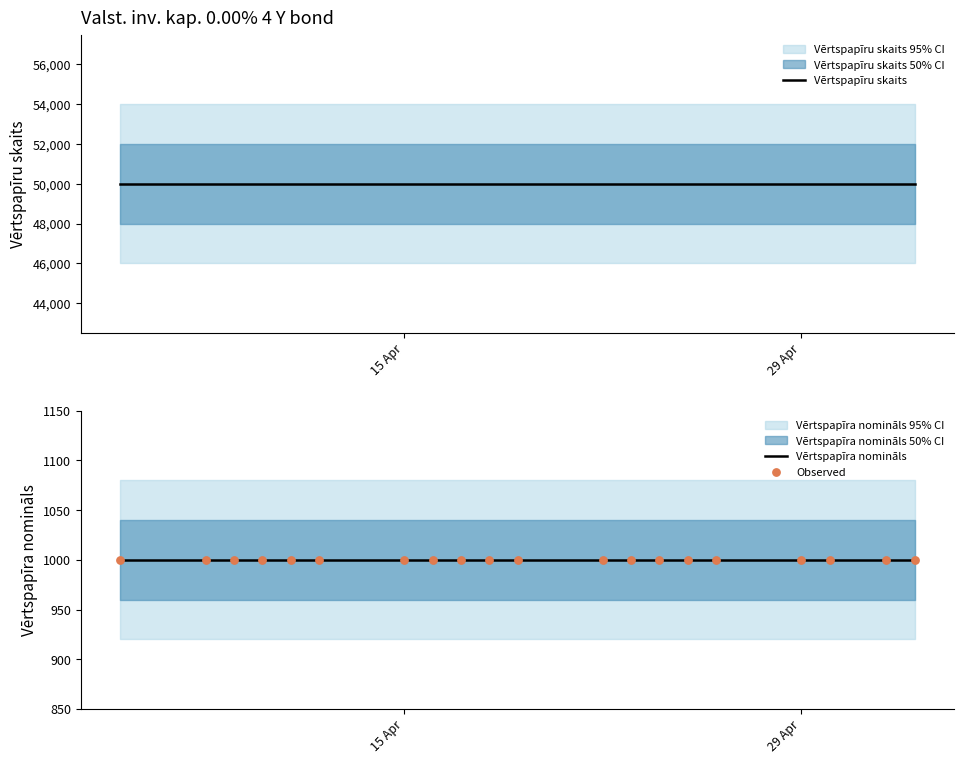

Which series has the largest total across all categories?

Vērtspapīru skaits